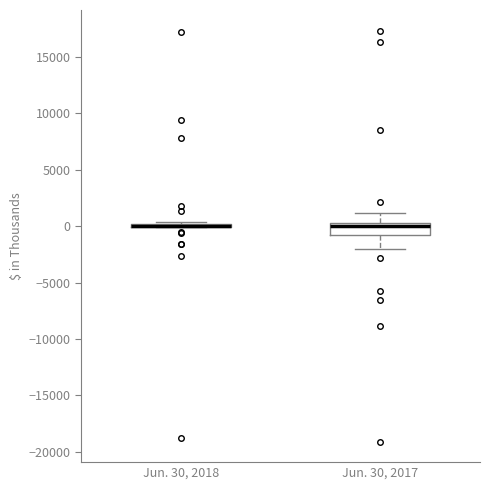

Reading left to right, transcribe this box plot: for each box, give where its median line is, the range the box spans, and where its two whiskers end, as read against the y-axis. The values are not printed on the chart, so give them approximately, as read against the axis.

Jun. 30, 2018: box collapsed to a line at 0, whiskers 0 to 500
Jun. 30, 2017: median 0 (just below the box's upper edge), box -500 to 0, whiskers -2000 to 1000